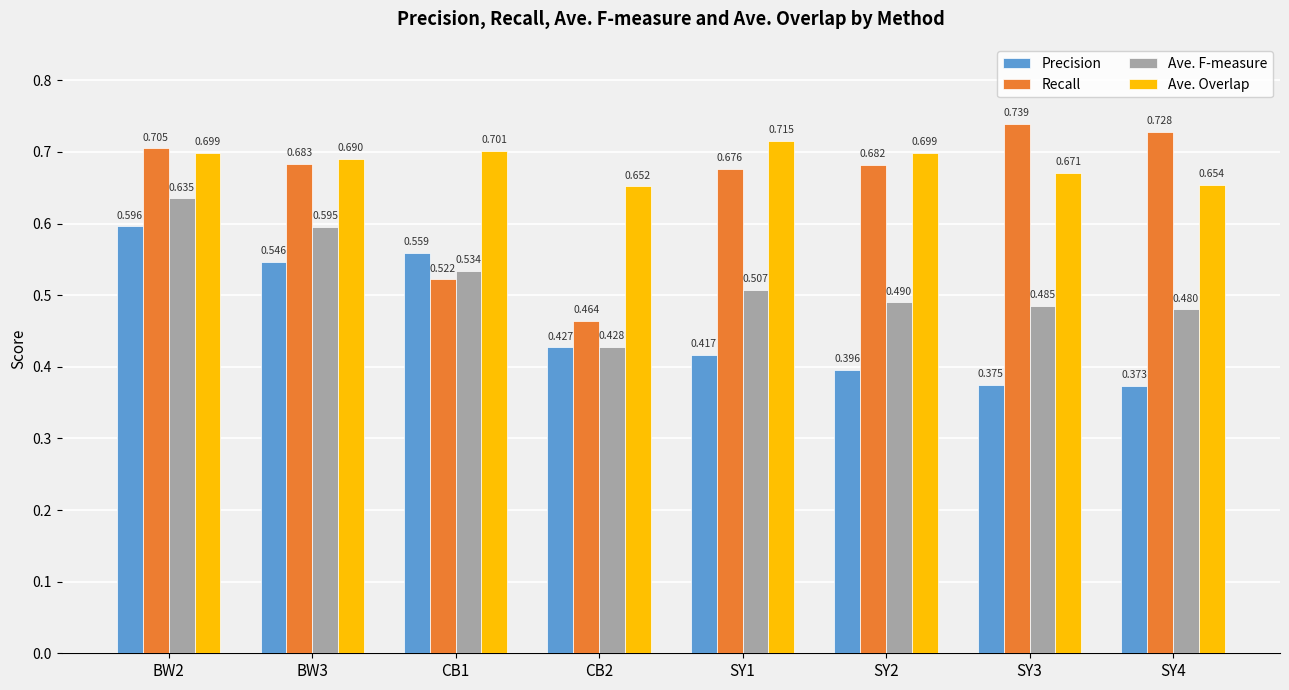

What is the label of the 6th bar from the left?

SY2